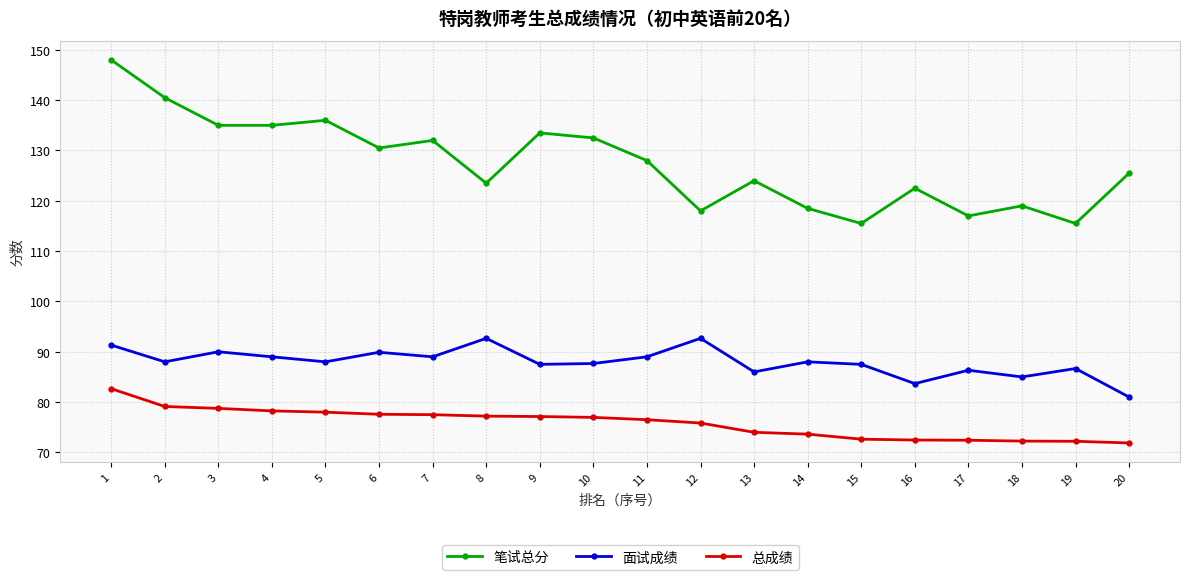

In 面试成绩, how many points are lower than both neighbors (excluding endpoints)?

7